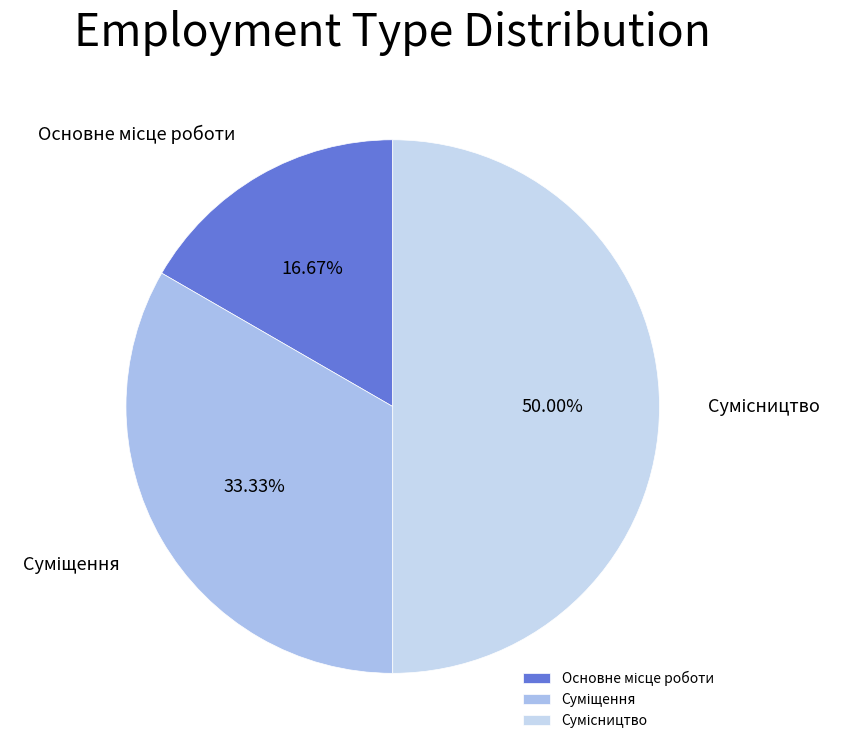

What is the ratio of the value at Основне місце роботи to the value at Сумісництво?

0.3